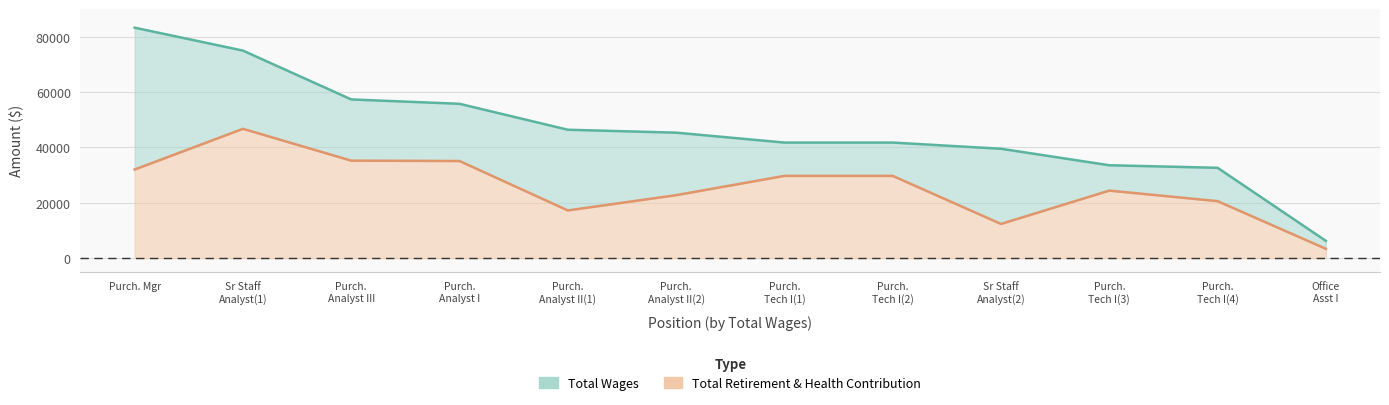

What is the difference between the maximum and minimum values in the Total Retirement & Health Contribution series?

43383